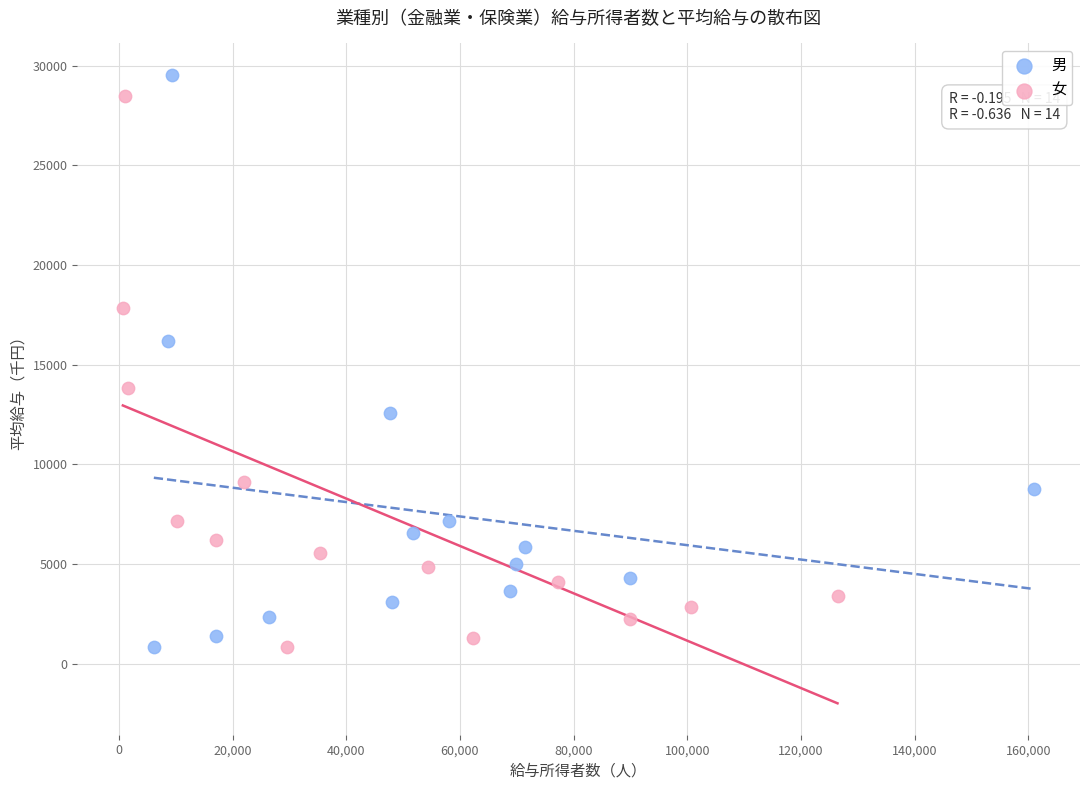

Which series has the largest Y range (max minus min)?

男